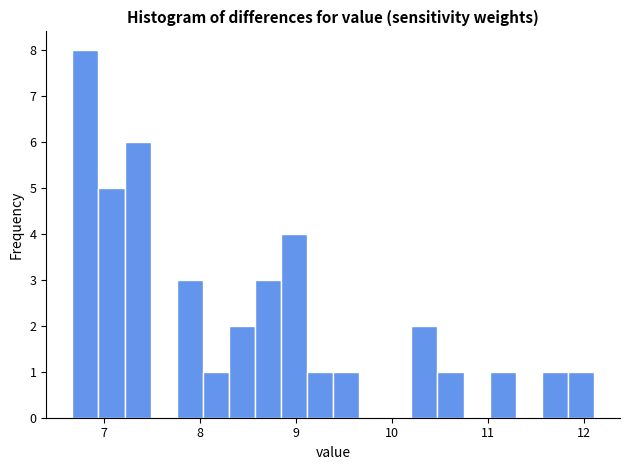

Around what value on the x-axis is the tallest bar? Give the approximate position of its centre, as read against the axis.

6.8